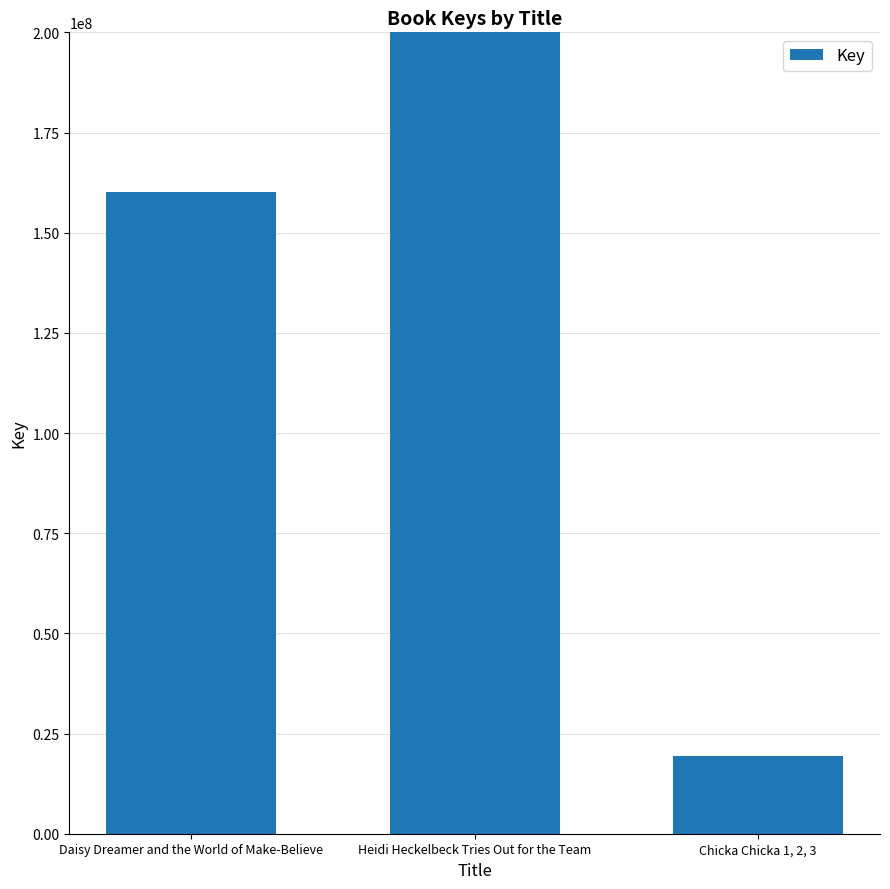

Rank the categories by value from lowest to highest.

Chicka Chicka 1, 2, 3, Daisy Dreamer and the World of Make-Believe, Heidi Heckelbeck Tries Out for the Team